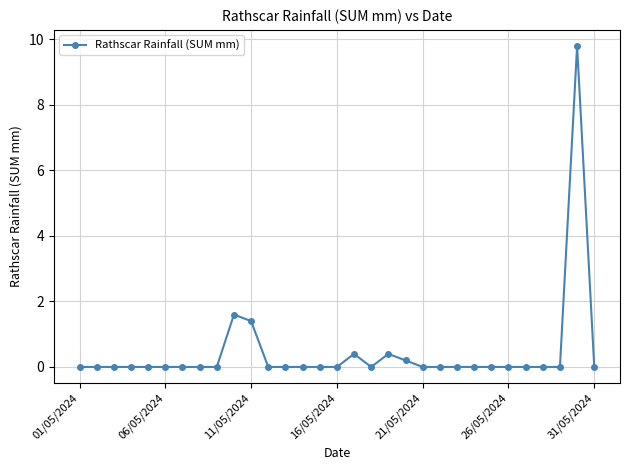

Does the chart have visible grid lines?

Yes